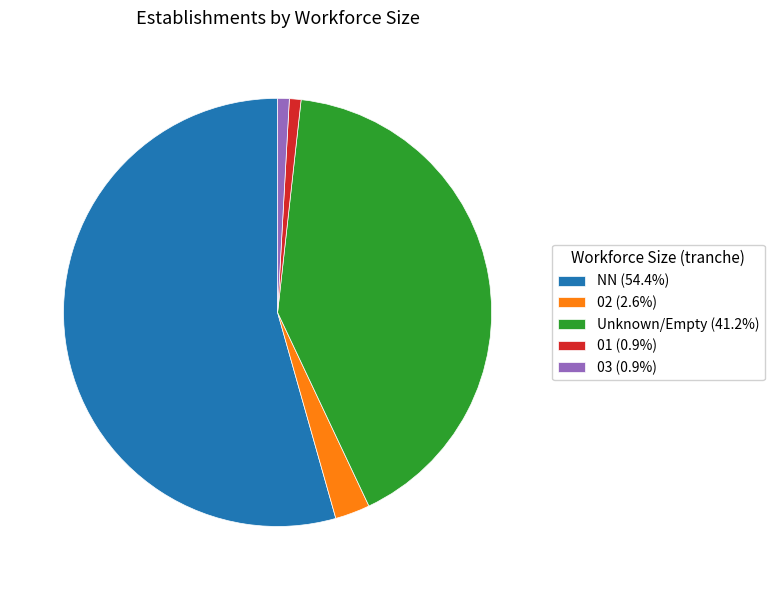

Is there any slice that represents more than half of the pie?

Yes